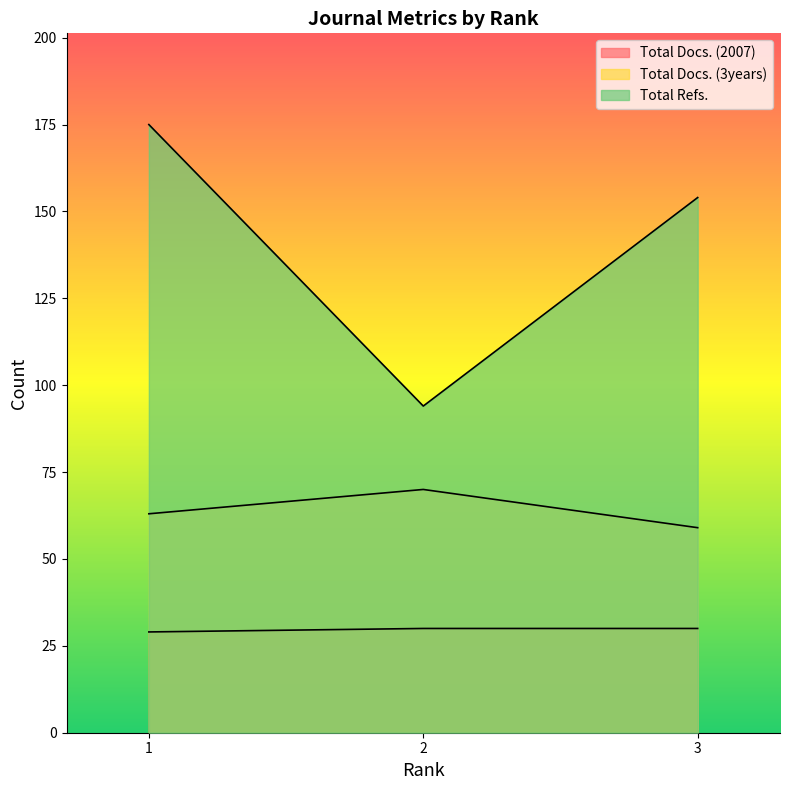

What is the spread (max minus min) of values at 3?

124